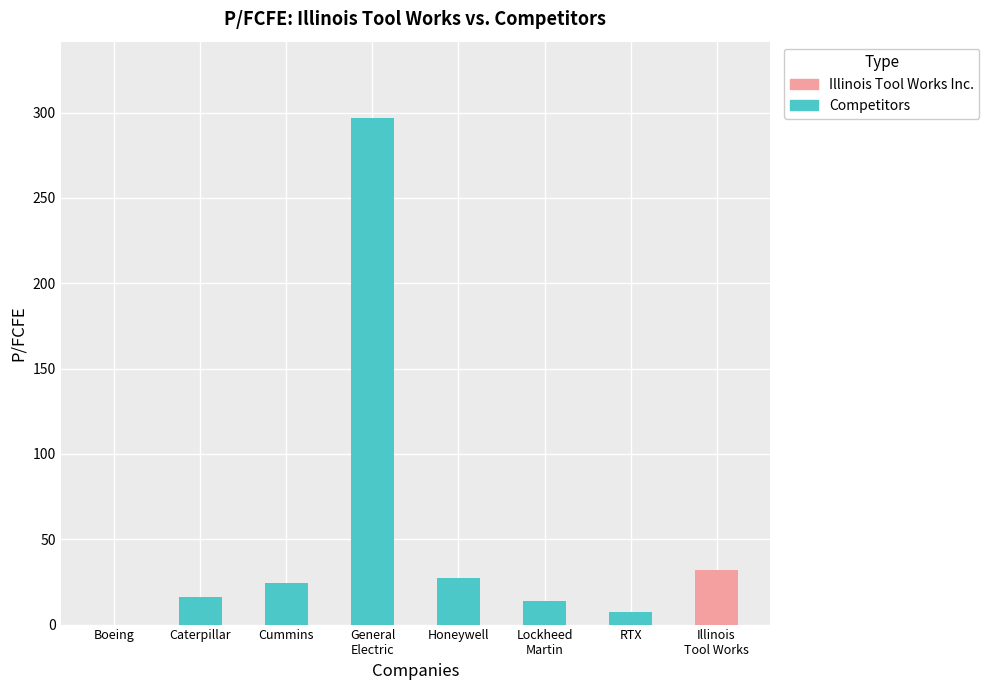

Is it true that the value at Honeywell is 5.8?

False